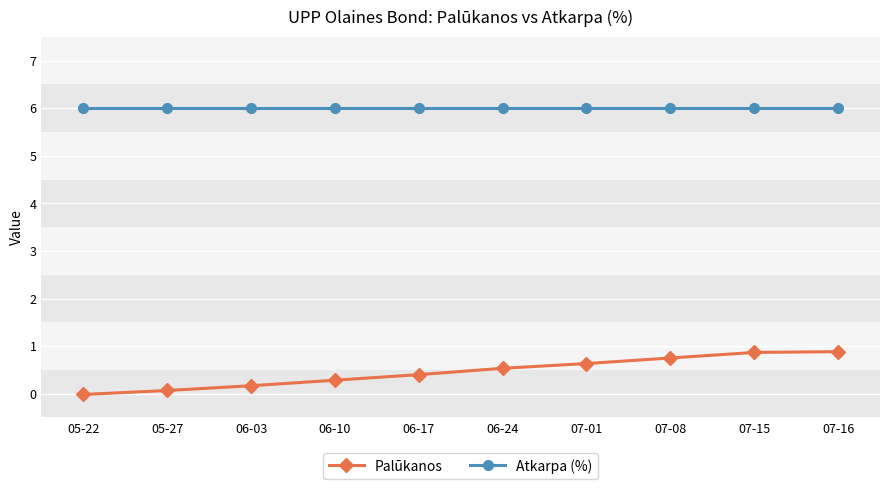

The value of Palūkanos at 07-16 is 0.9. True or false?

True